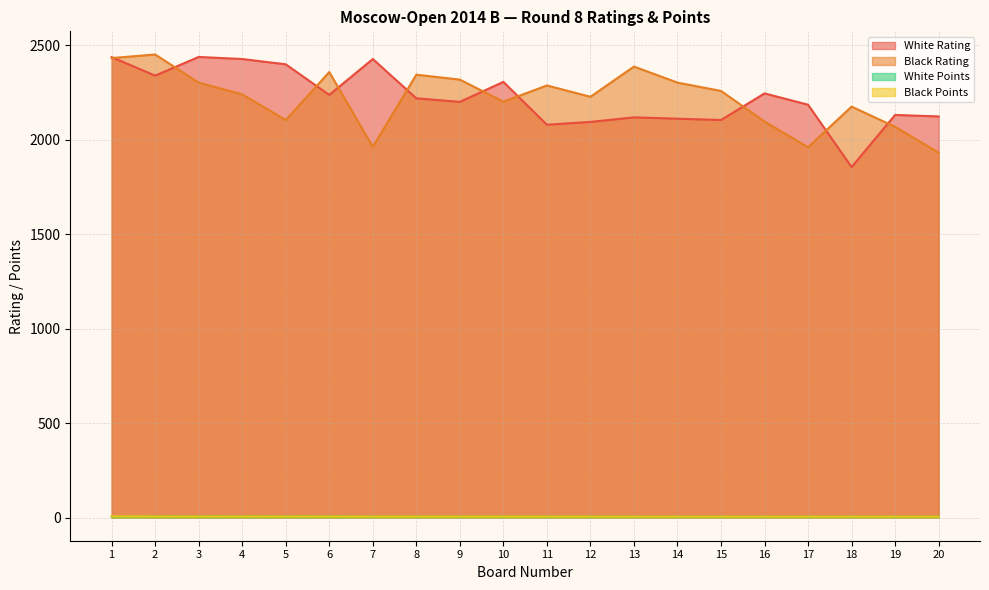

Between 6 and 12, which series saw the biggest shift?

White Rating